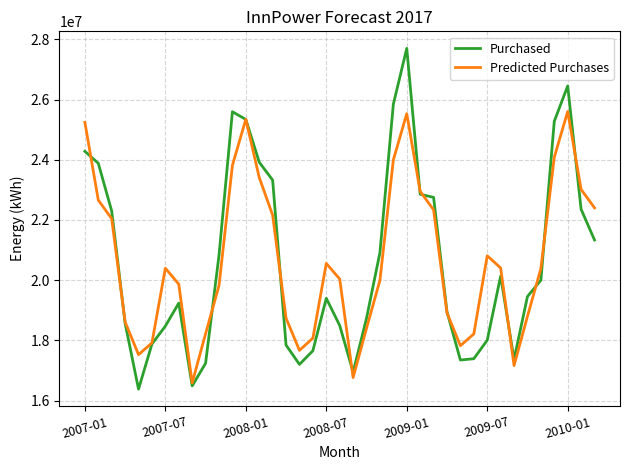

What is the maximum value shown in the chart?

27698757.9